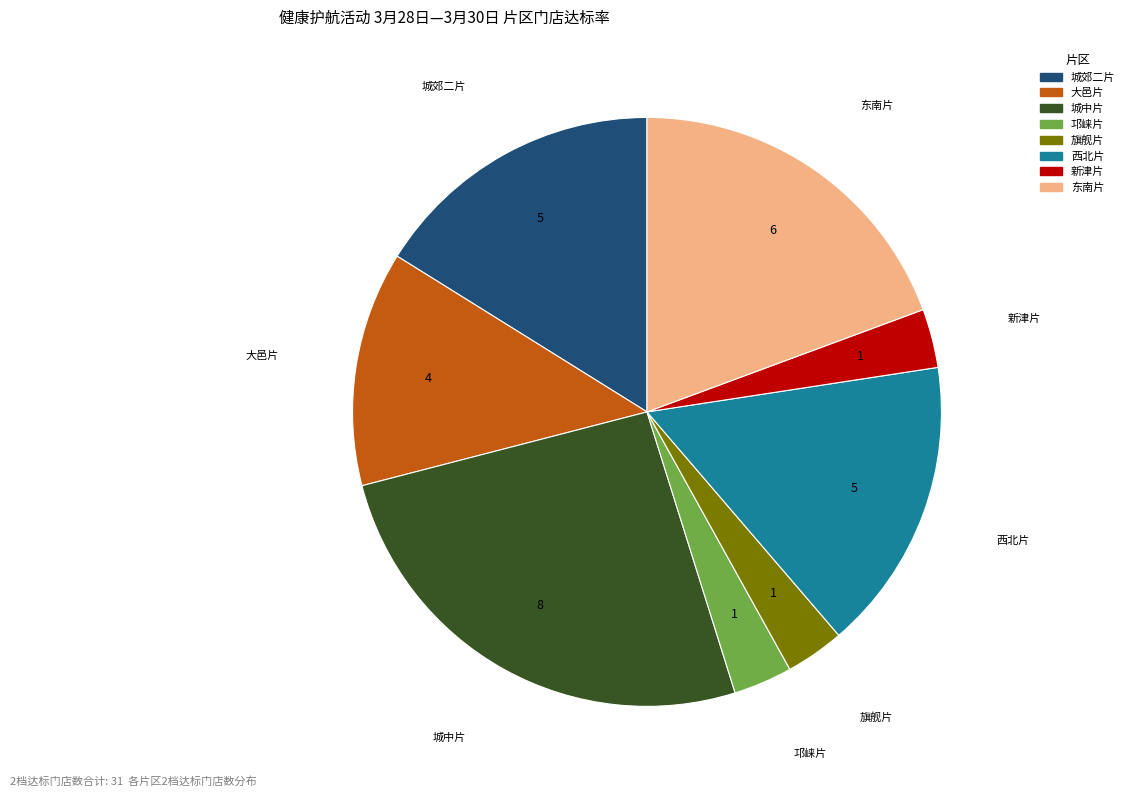

The 西北片 slice represents 8% of the pie. True or false?

False